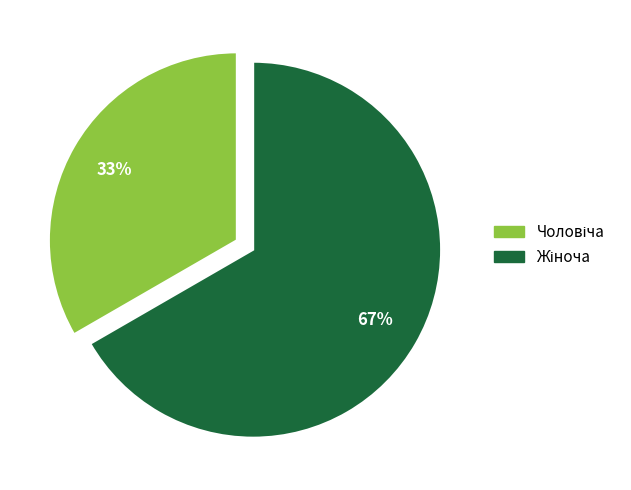

Is there a majority slice in this chart?

Yes